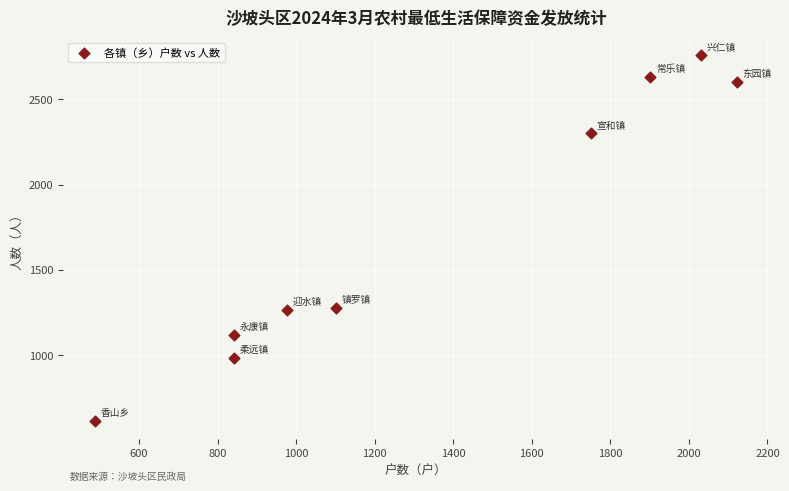

What is the average X value?

1339